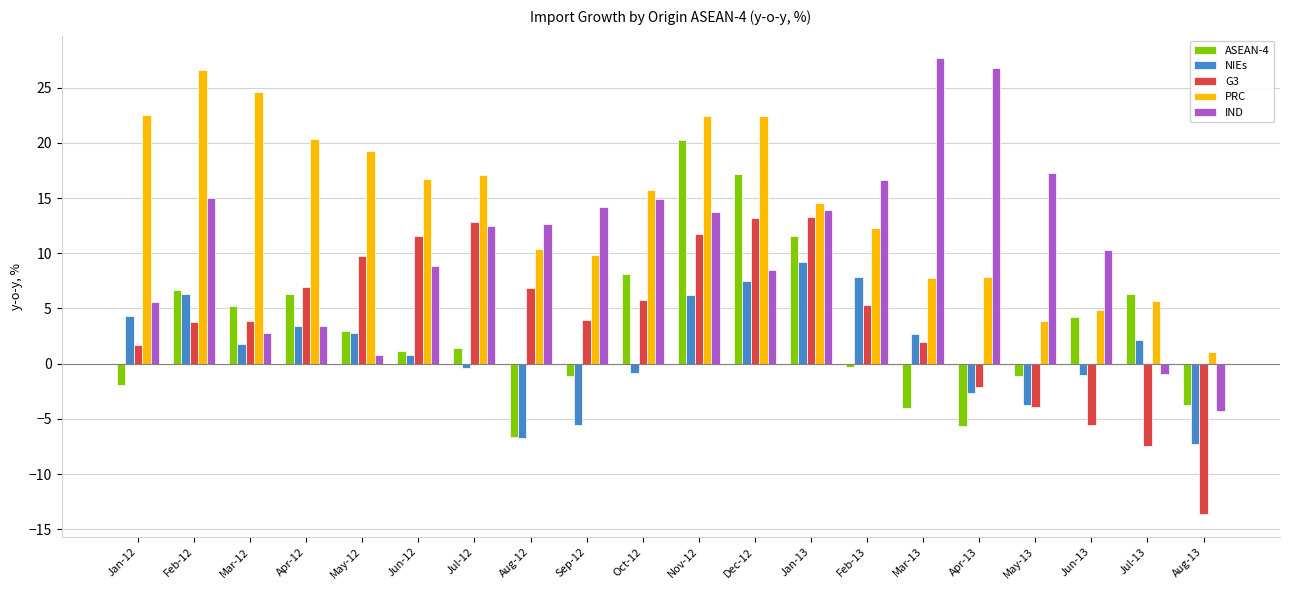

What is the sum of all G3 values?

79.9